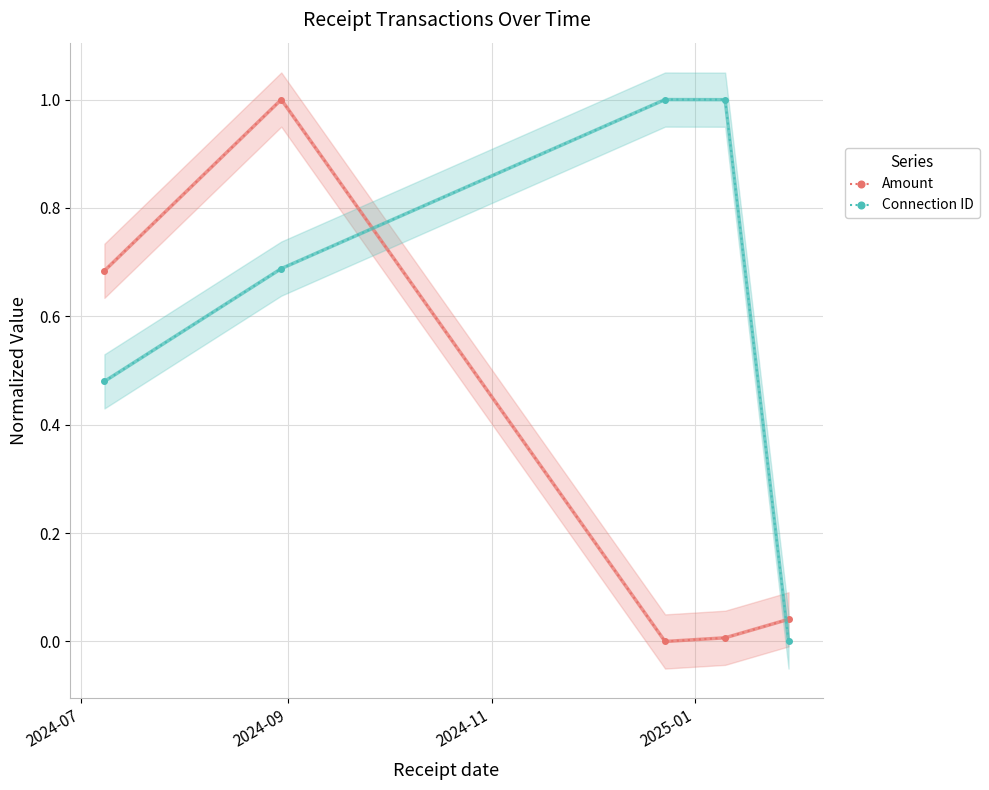

What is the value of the Amount point at the 2nd from the left?

1.0